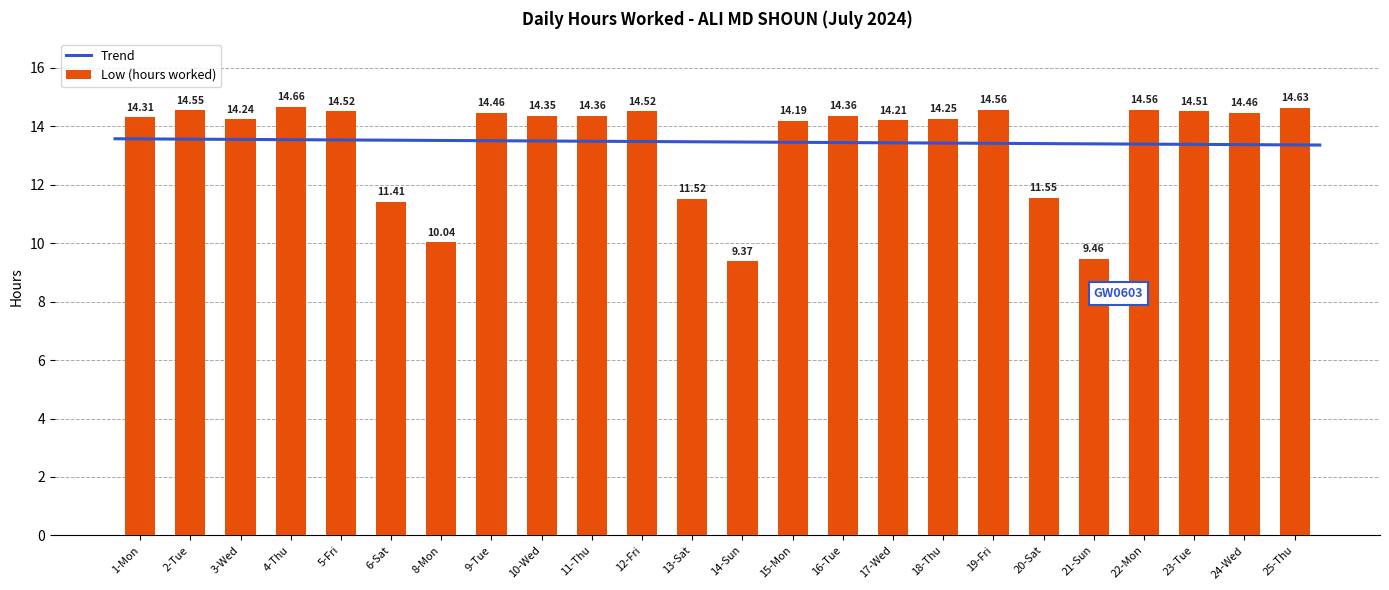

What is the label of the 8th bar from the left?

9-Tue